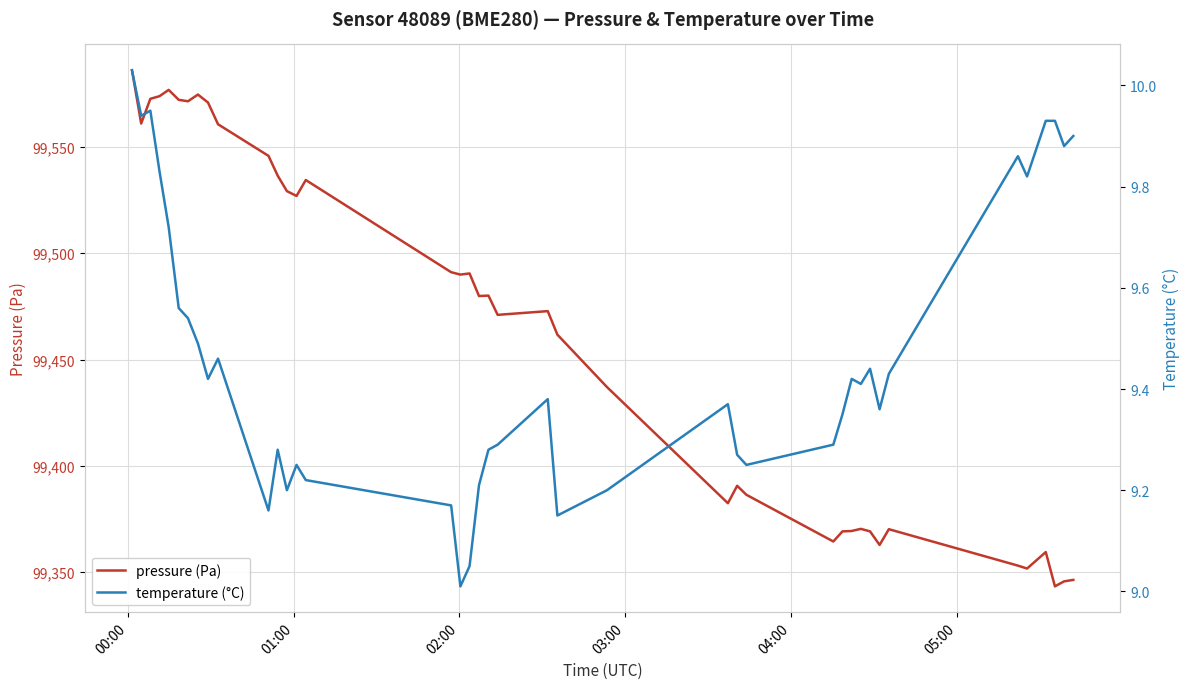

Rank the series at 02:00 from lowest to highest value.

temperature (°C), pressure (Pa)